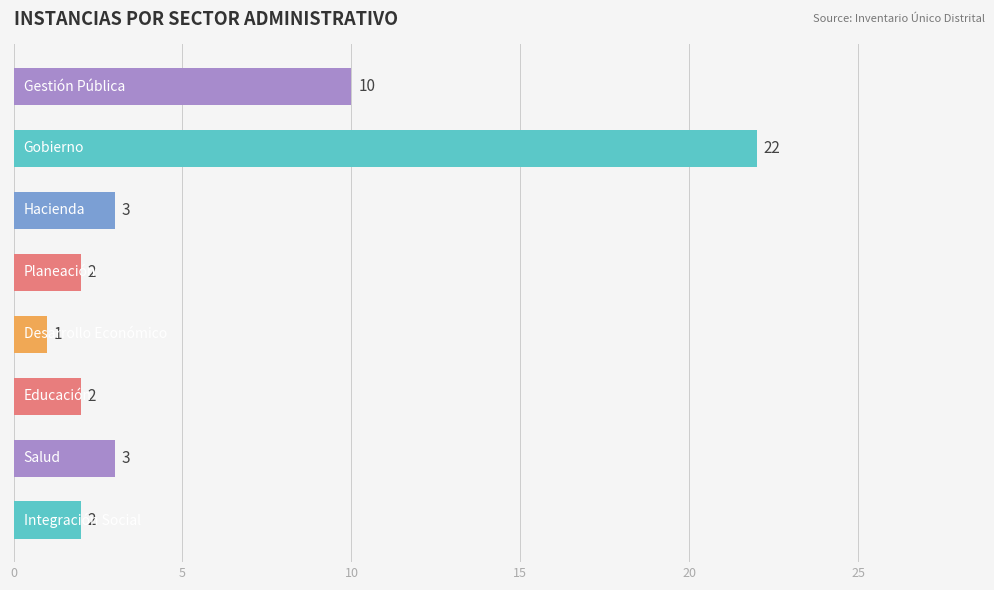

What is the greatest value displayed?

22